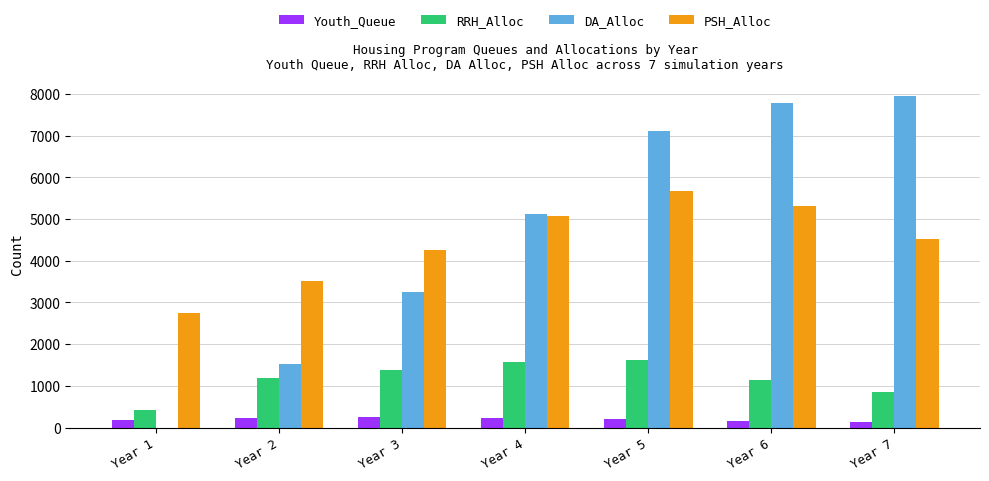

Is the value of DA_Alloc at Year 4 greater than the value of Youth_Queue at Year 7?

Yes